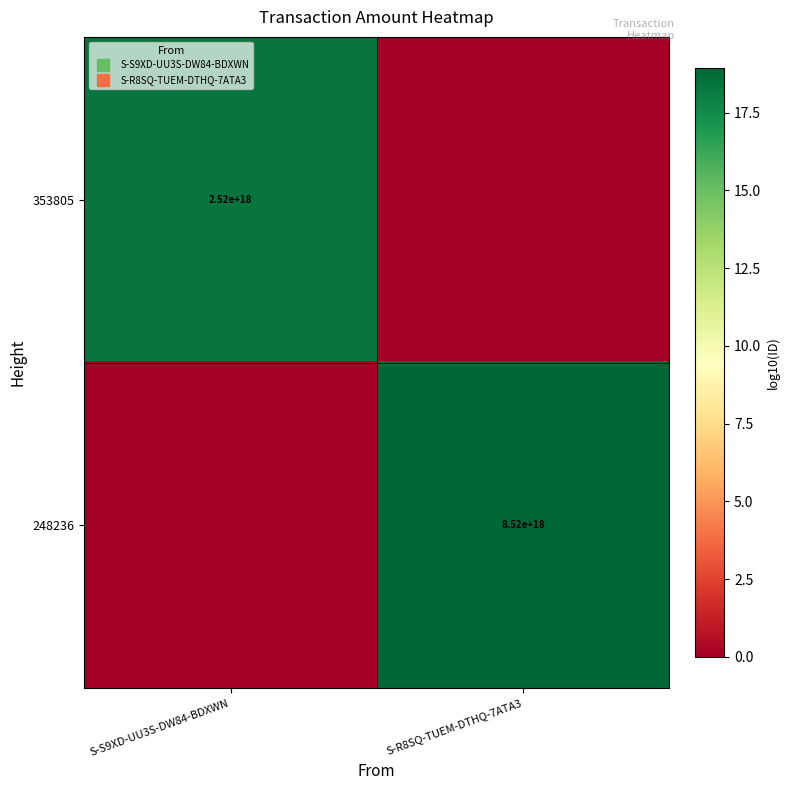

Which series has the widest spread of values?

248236